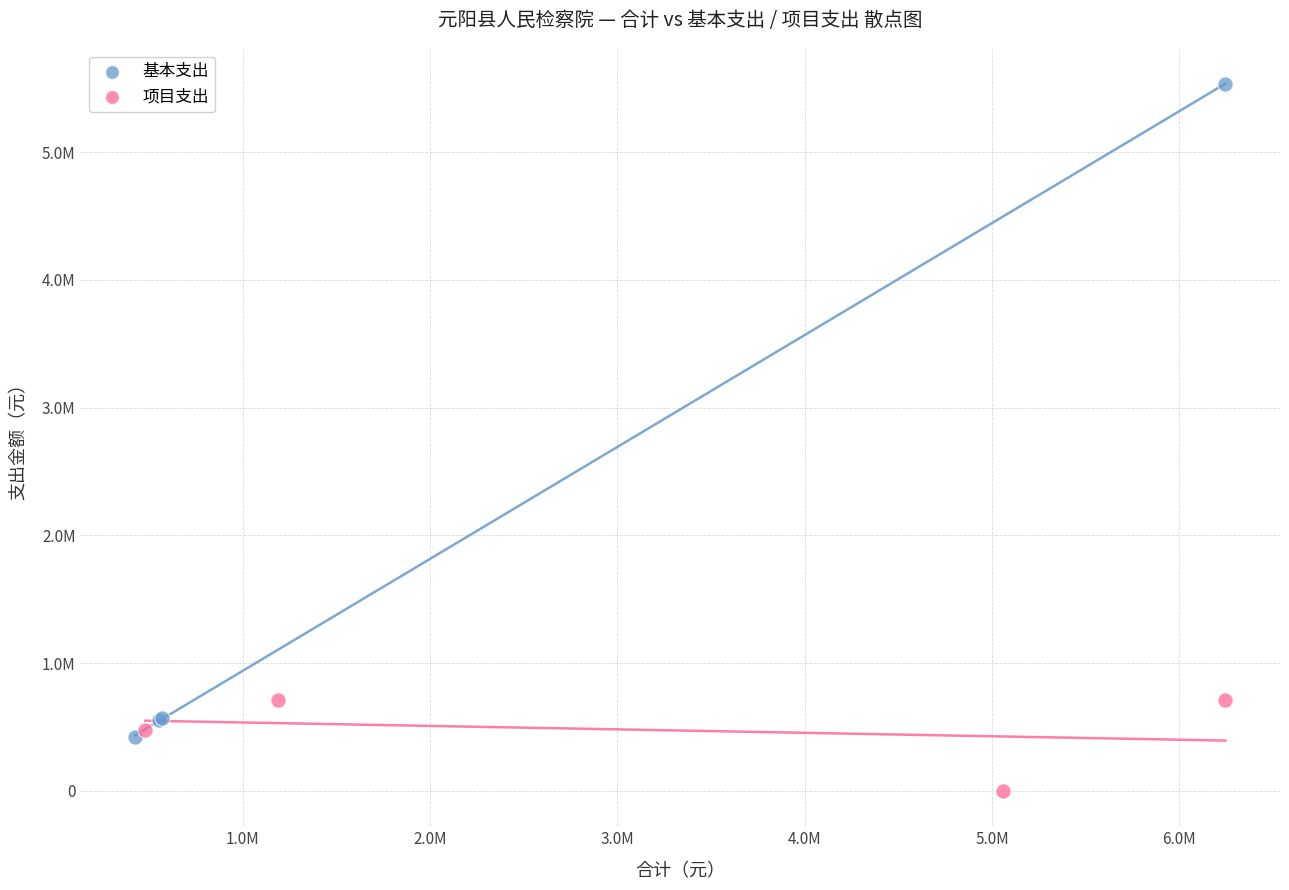

Which series contains the highest Y value?

基本支出